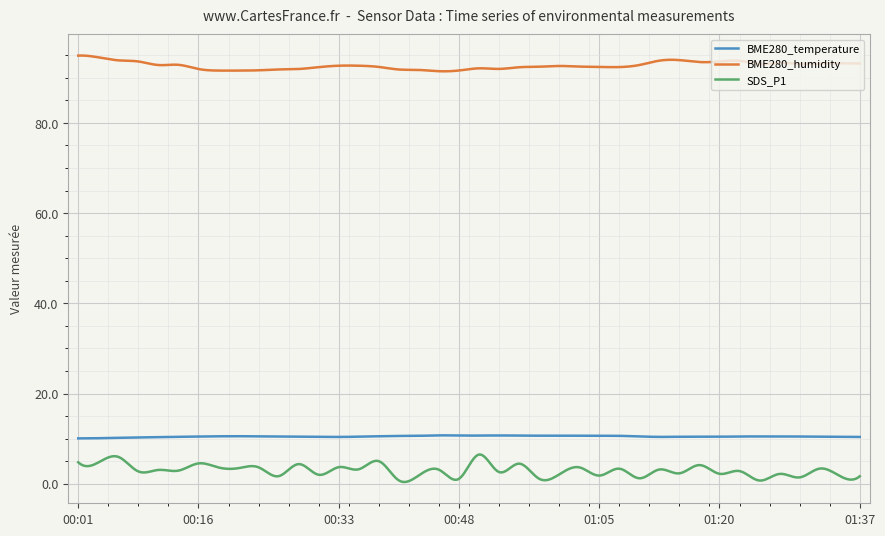

What is the difference between the maximum and minimum values in the BME280_humidity series?

3.5